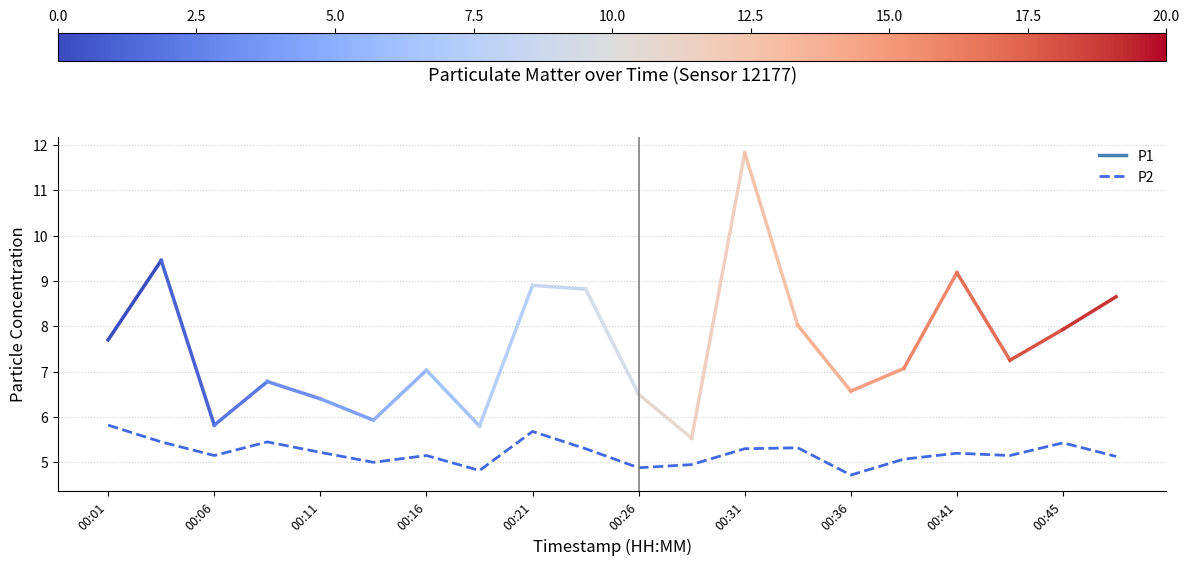

What is the minimum value shown in the chart?

4.7